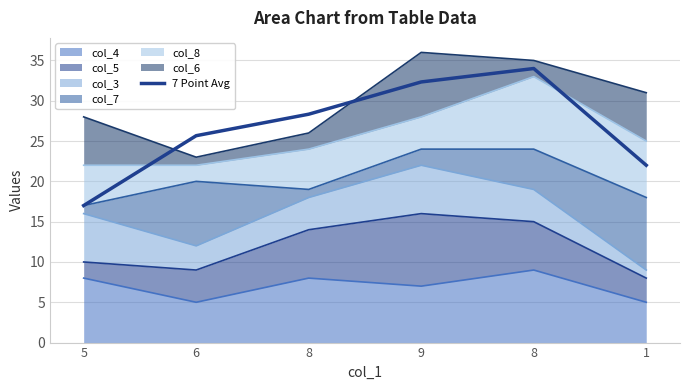

True or false: the data shows 32.3 at 9.

True